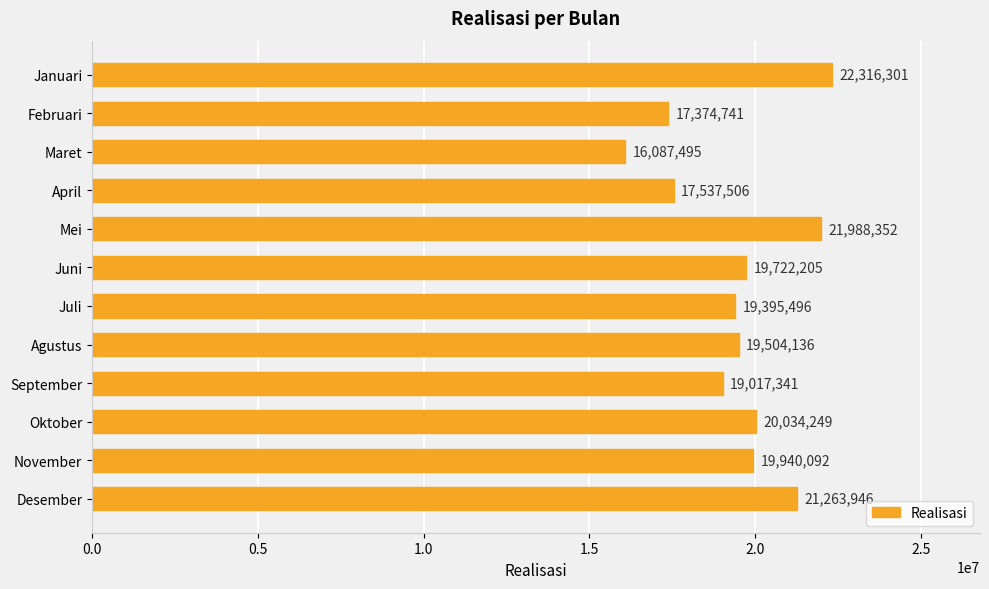

Approximately how many times larger is the value at November compared to Mei?

0.9